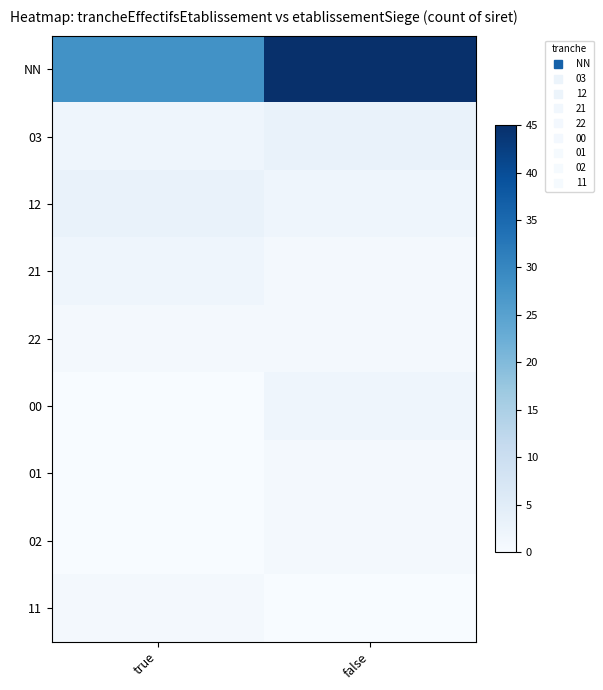

Rank the series at true from lowest to highest value.

00, 01, 02, 22, 11, 03, 21, 12, NN